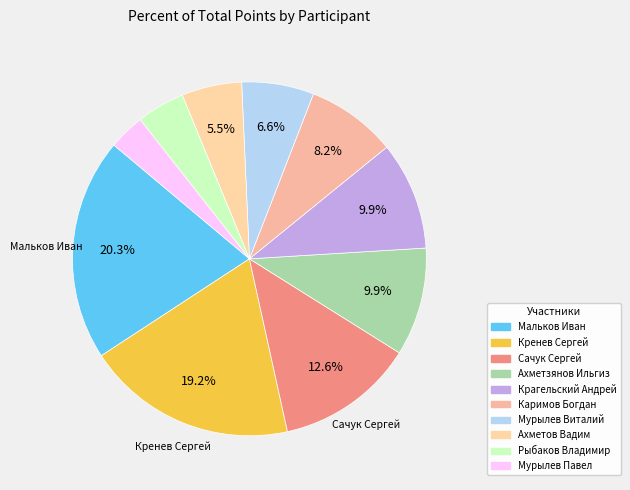

What is the change in value from Сачук Сергей to Рыбаков Владимир?

-15